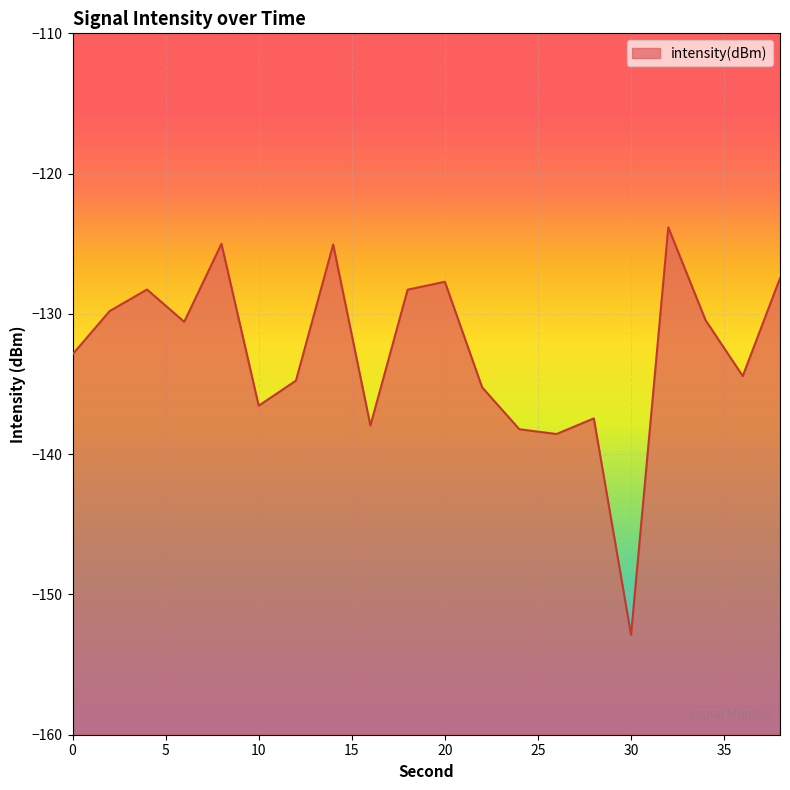

Reading left to right, extract all data points from this chart.

0=-132.9	2=-129.8	4=-128.3	6=-130.6	8=-125.0	10=-136.5	12=-134.8	14=-125.1	16=-138.0	18=-128.3	20=-127.7	22=-135.2	24=-138.2	26=-138.6	28=-137.4	30=-152.9	32=-123.8	34=-130.4	36=-134.4	38=-127.5